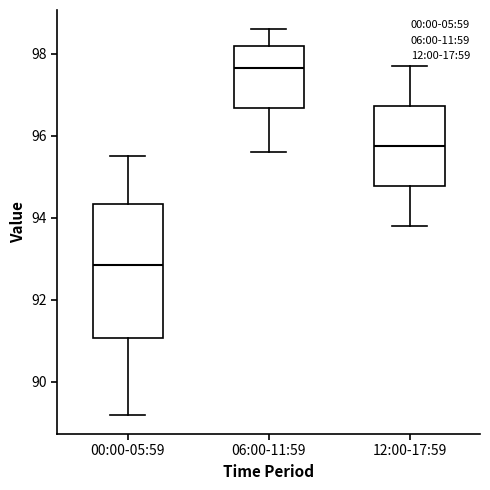

Reading left to right, read every box against the y-axis: the position of its median line, the range the box covers, and the ends of its whiskers. The values are not printed on the chart, so give them approximately, as read against the axis.

00:00-05:59: median 92.8, box 91.0 to 94.4, whiskers 89.2 to 95.6
06:00-11:59: median 97.6, box 96.6 to 98.2, whiskers 95.6 to 98.6
12:00-17:59: median 95.8, box 94.8 to 96.8, whiskers 93.8 to 97.8